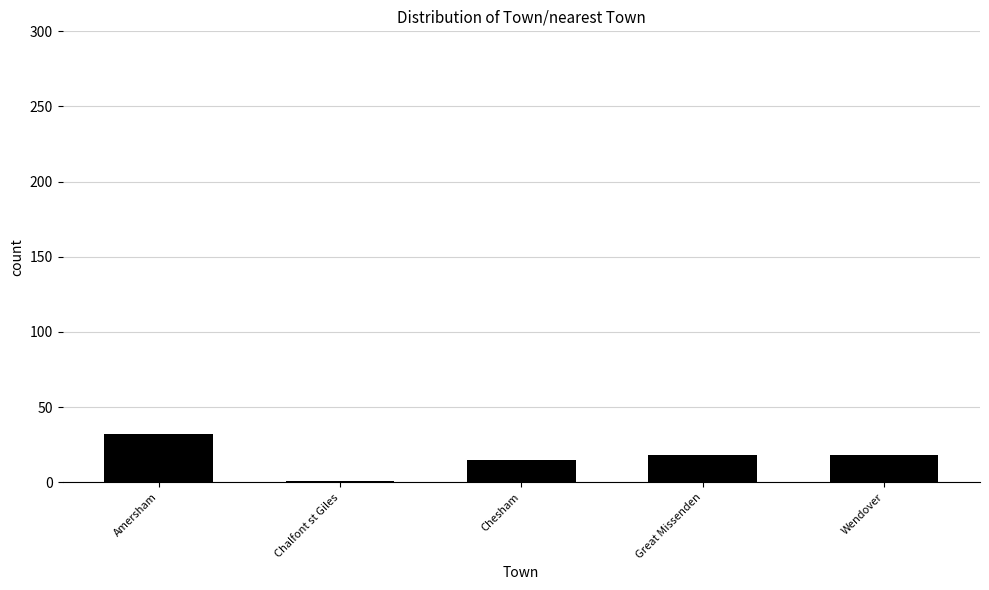

Which label corresponds to the smallest value in the chart?

Chalfont st Giles